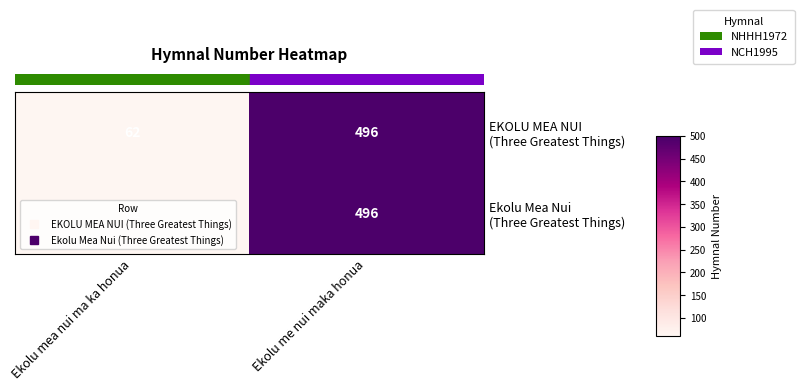

At which category does the chart reach its peak across all series?

Ekolu me nui maka honua